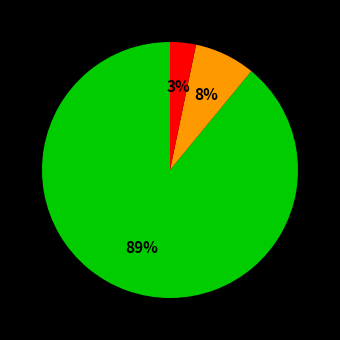

Is there a majority slice in this chart?

Yes